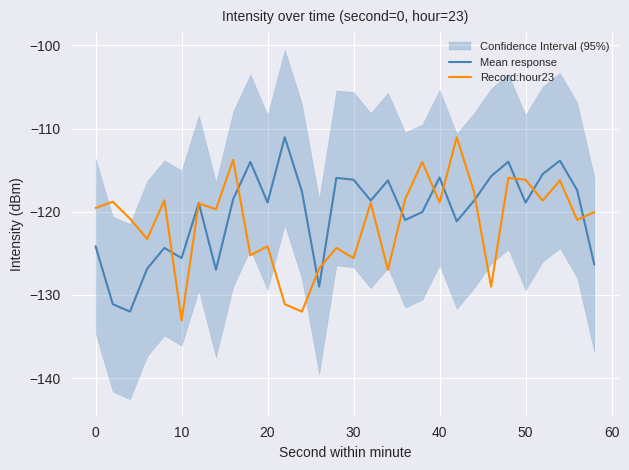

What is the difference between the maximum and second lowest values in the Record:hour23 series?

21.0